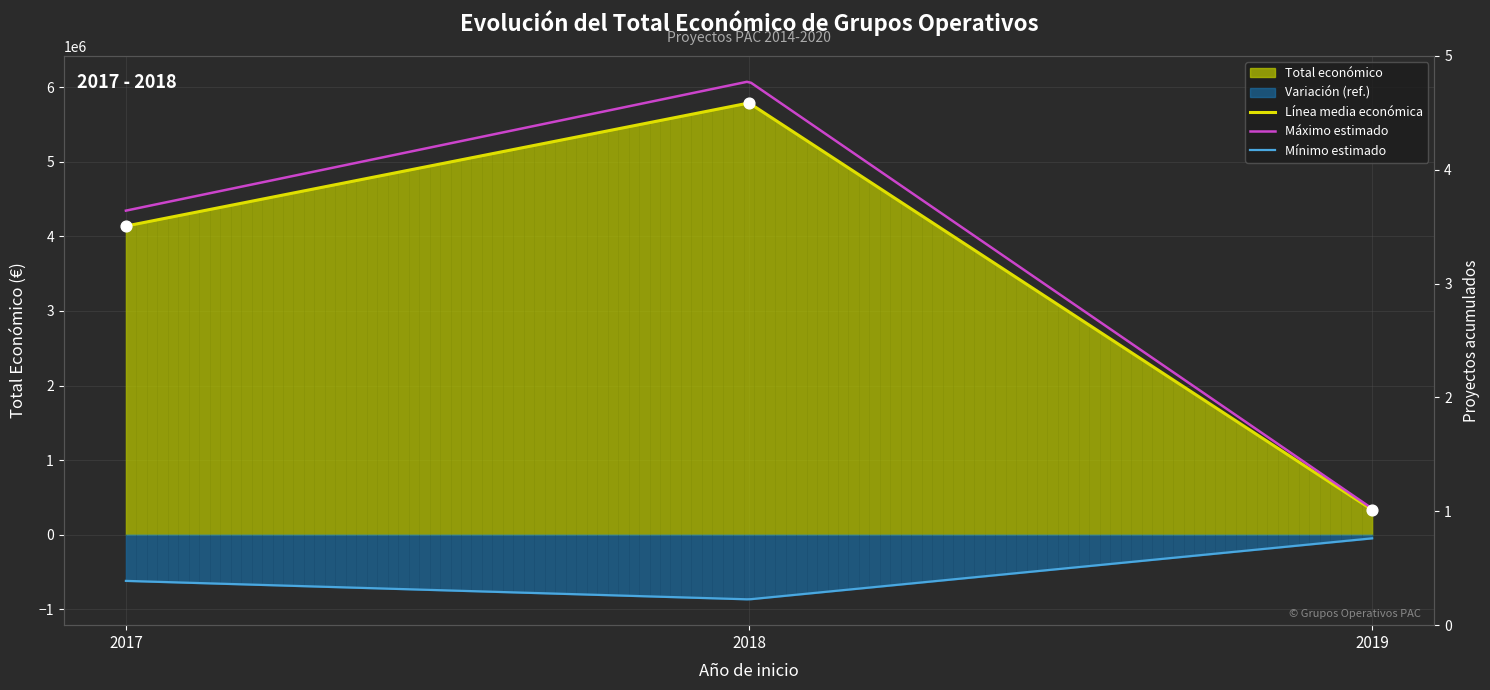

Approximately how many times larger is the value at 2017 compared to 2018?

0.7